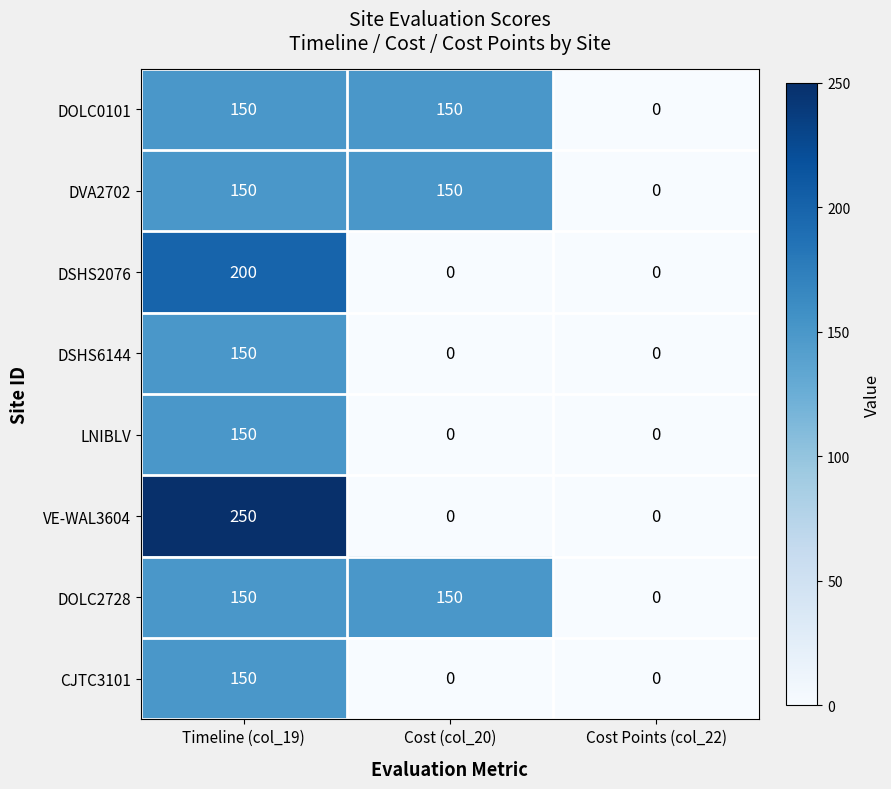

How many DOLC2728 values are between 0 and 150?

3